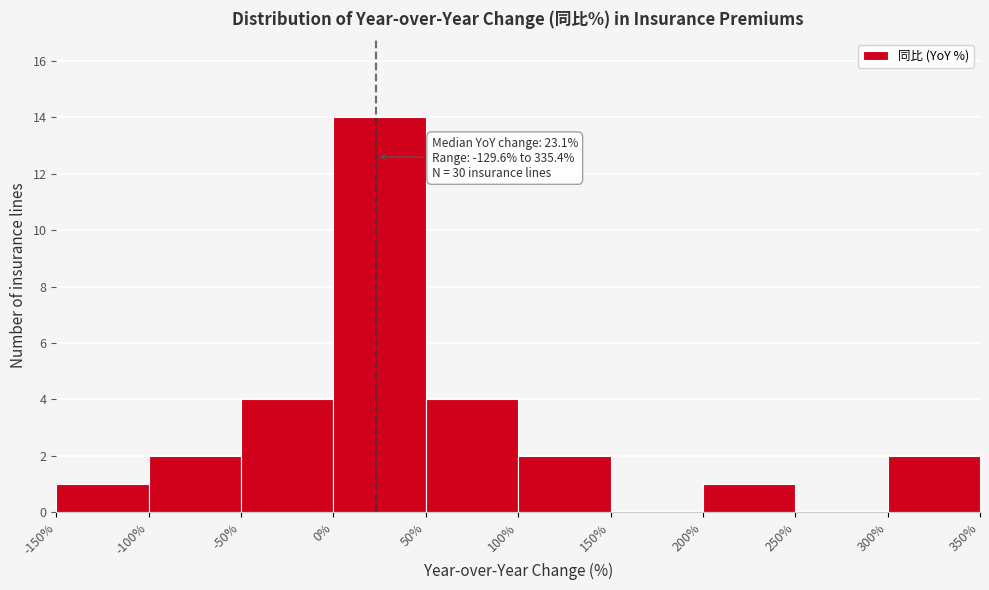

Over which range of the x-axis is the bar tallest?

0% to 50%